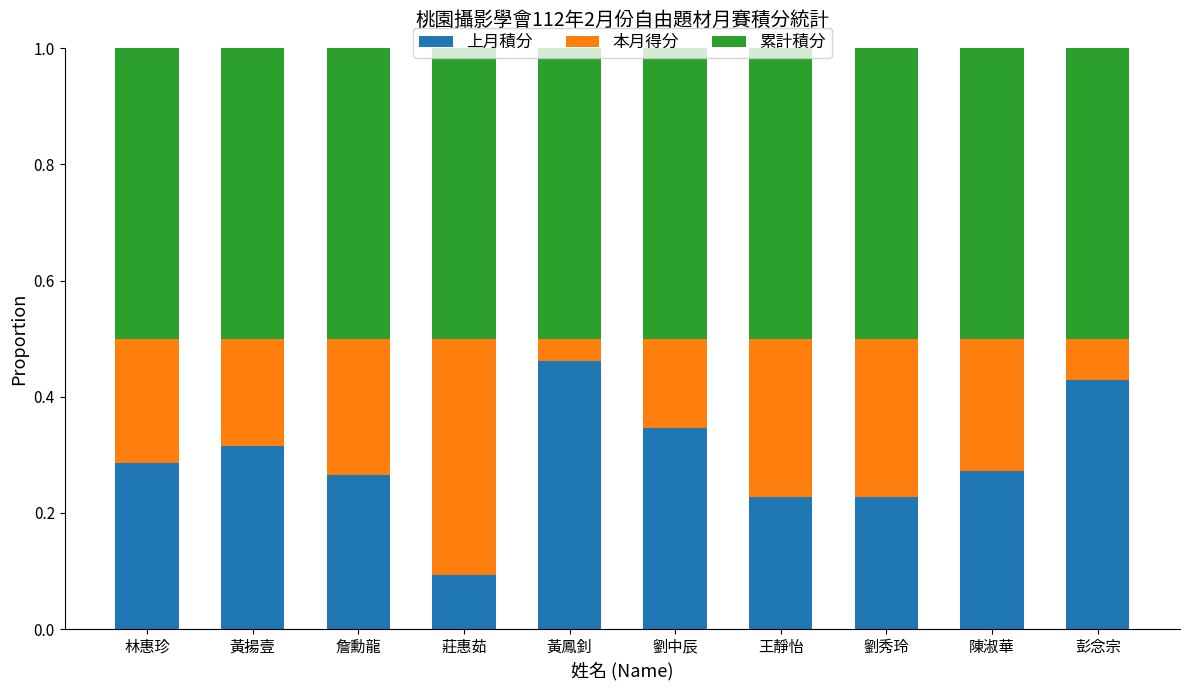

The 上月積分 series shows 0.3 at 劉秀玲. True or false?

False